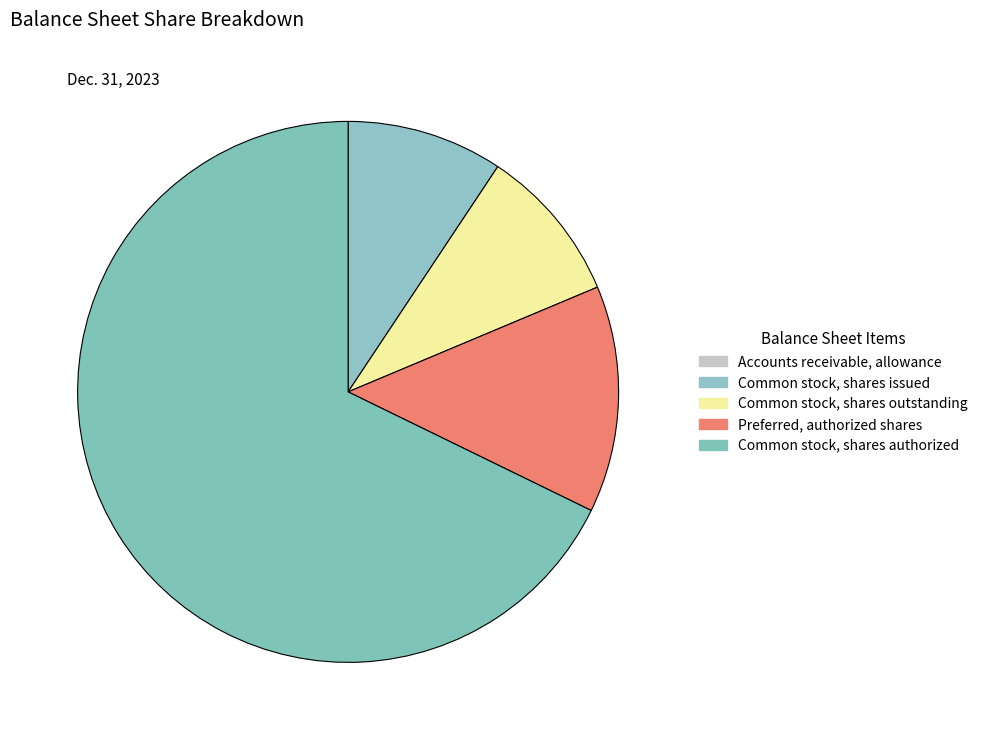

How many slices are in this pie chart?

5